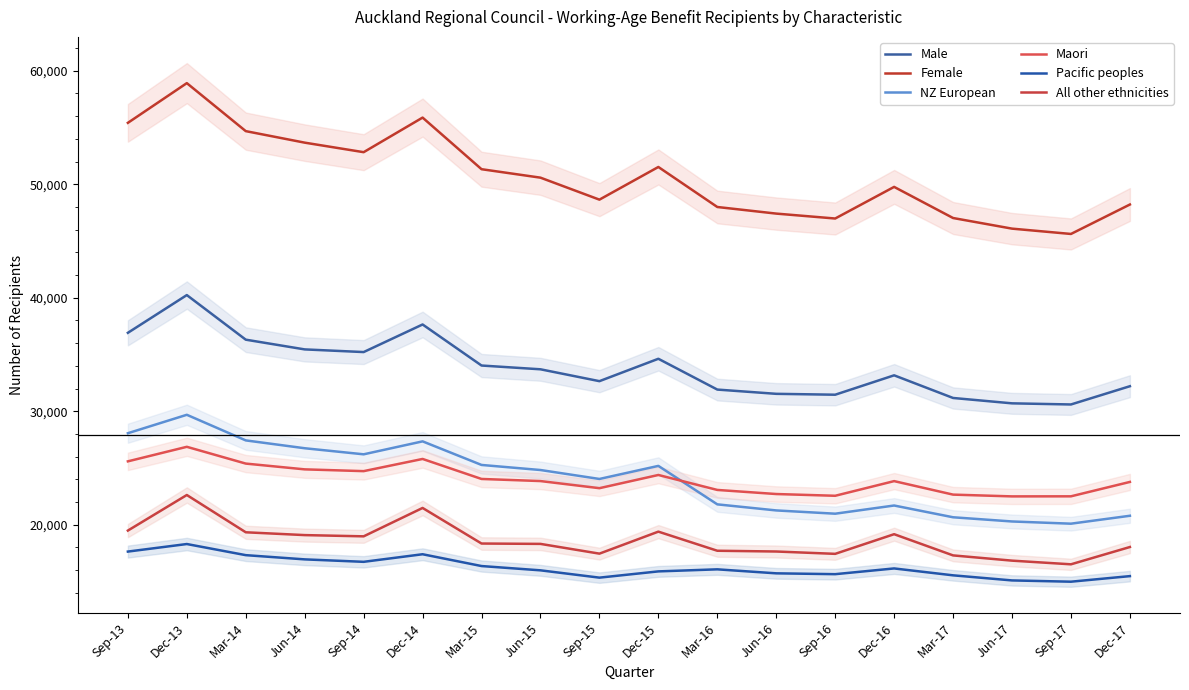

How many lines are shown in the chart?

6